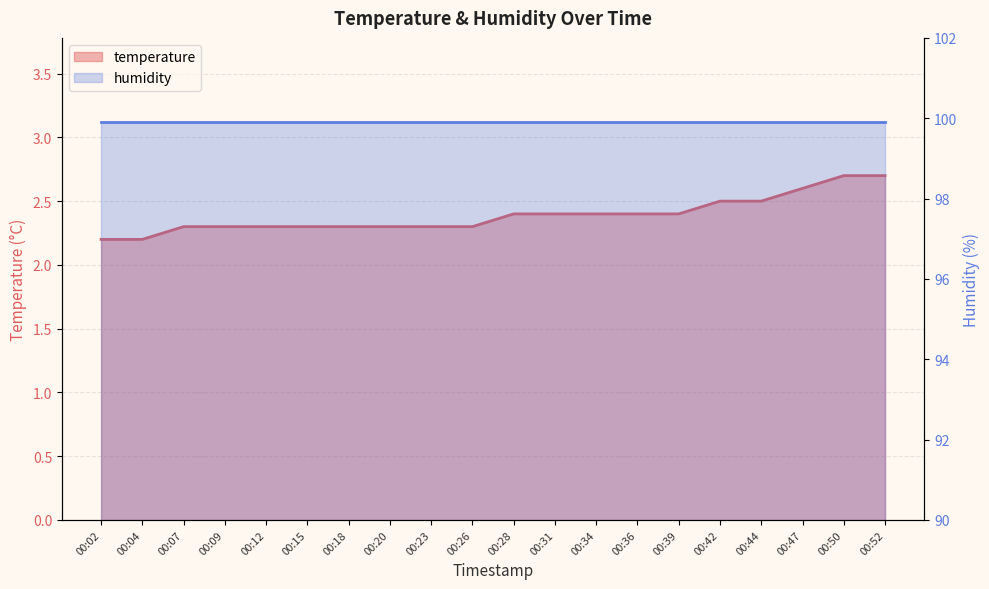

Which label corresponds to the smallest value in the chart?

00:02